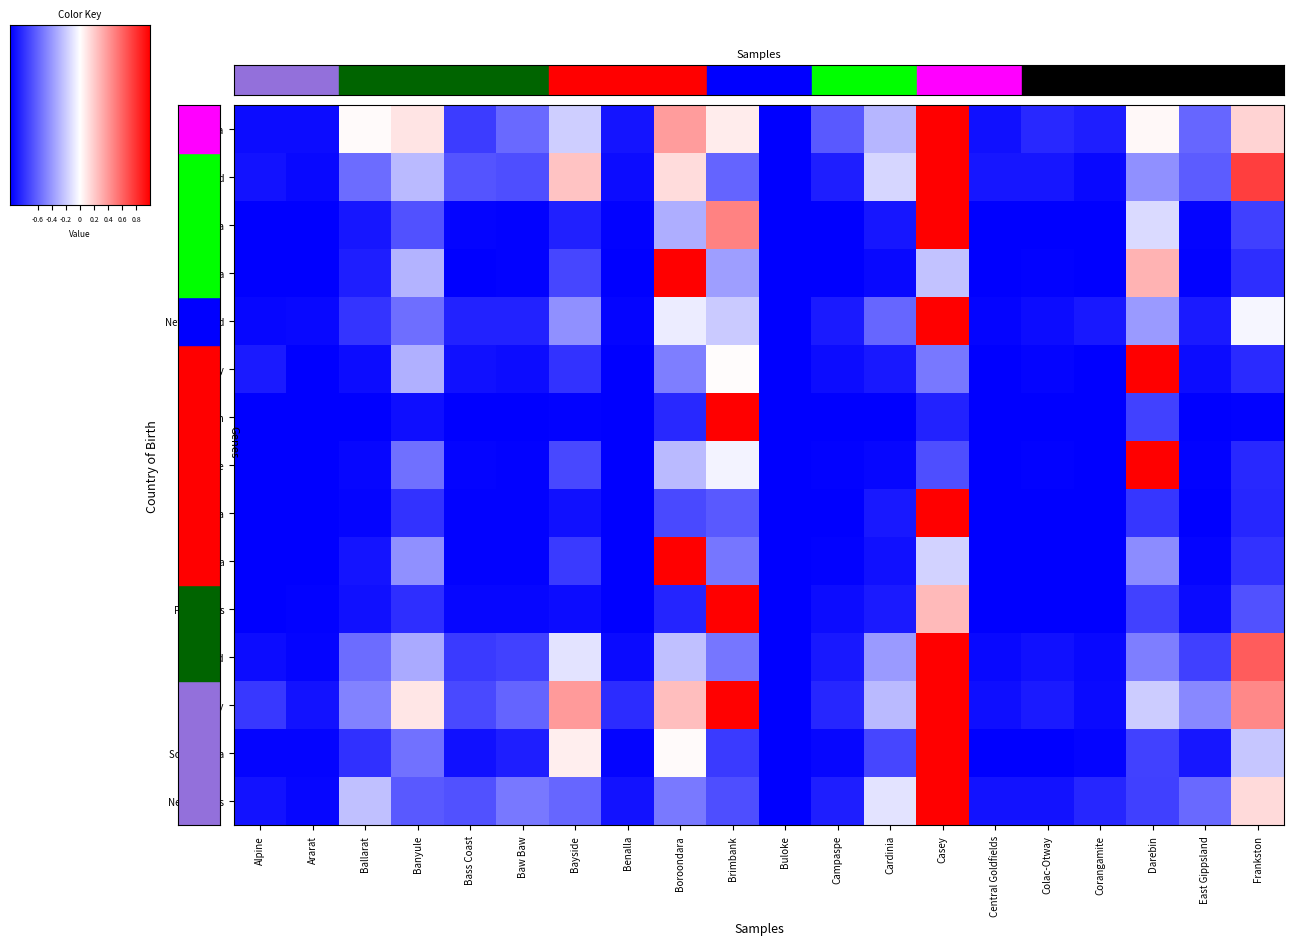

What is the maximum value for Germany?

1.0